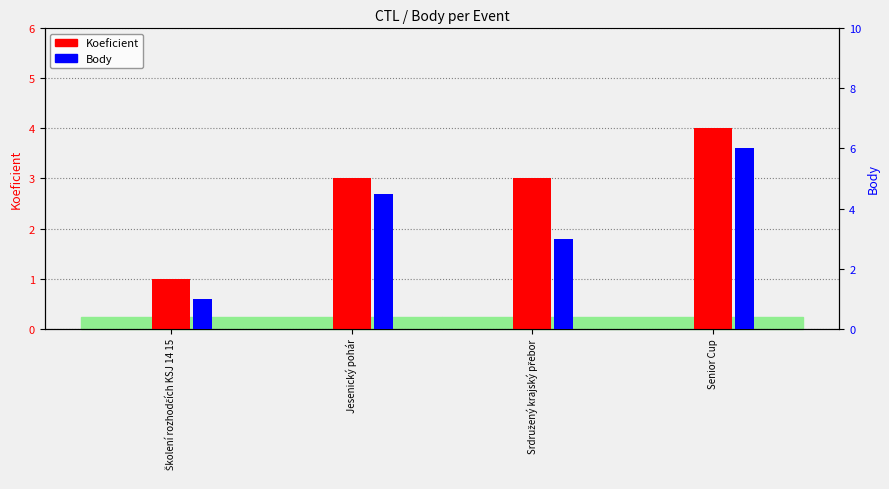

What is the highest value of the Body series?

6.0